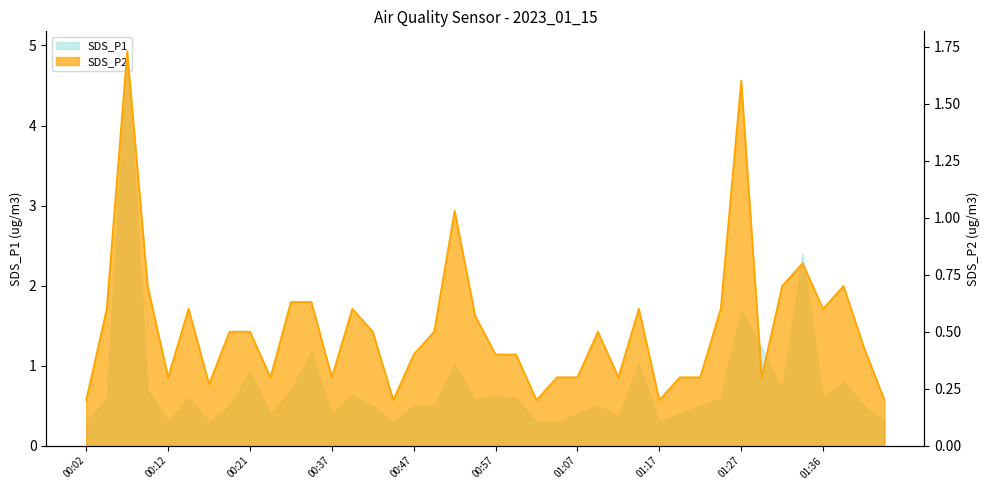

What is the approximate value at 00:47?

0.4